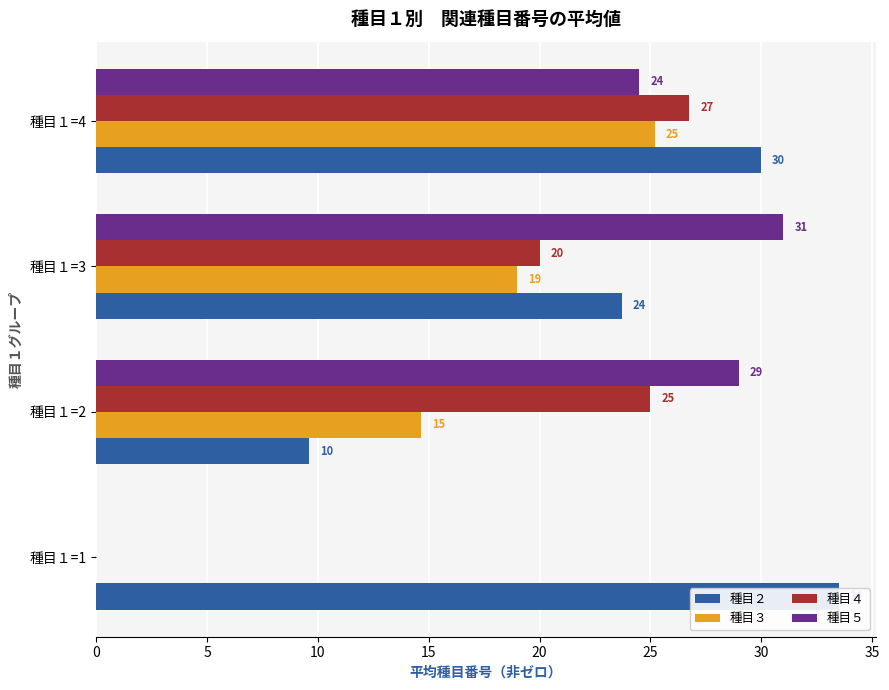

What is the sum of all 種目３ values?

58.9